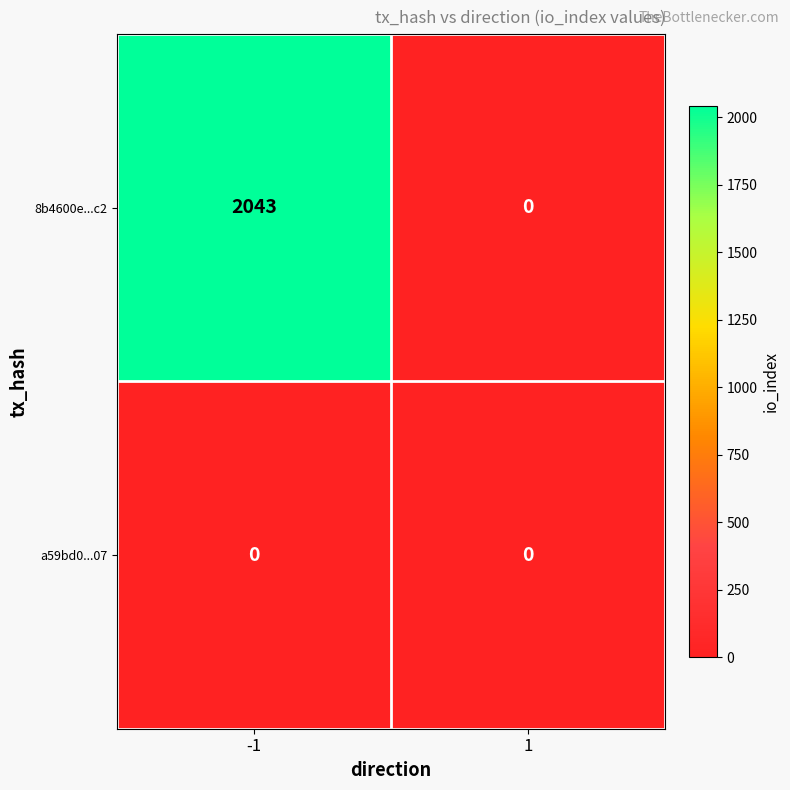

What is the spread (max minus min) of values at -1?

2043